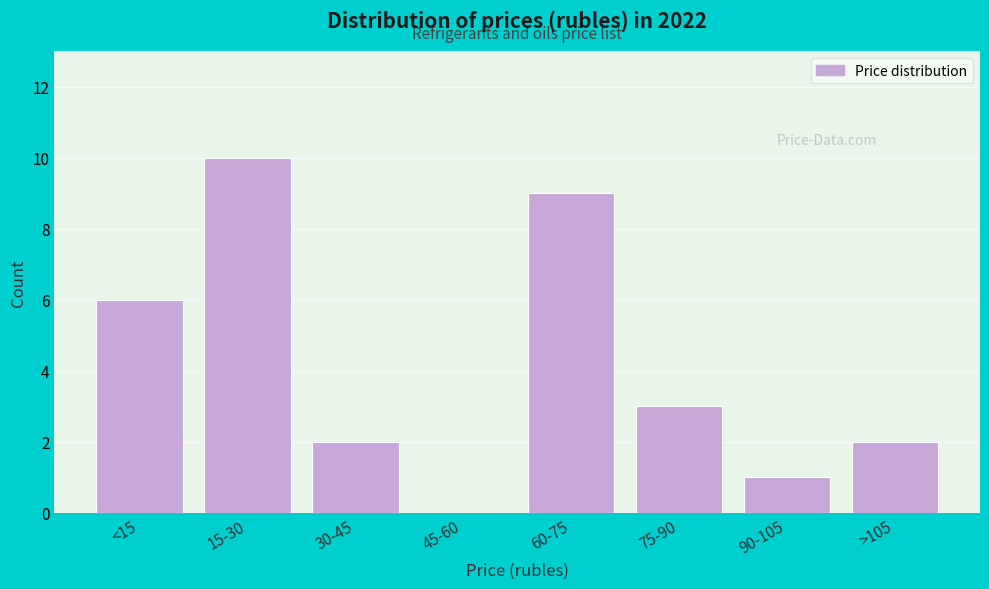

Reading left to right, extract all data points from this chart.

<15=6	15-30=10	30-45=2	45-60=0	60-75=9	75-90=3	90-105=1	>105=2